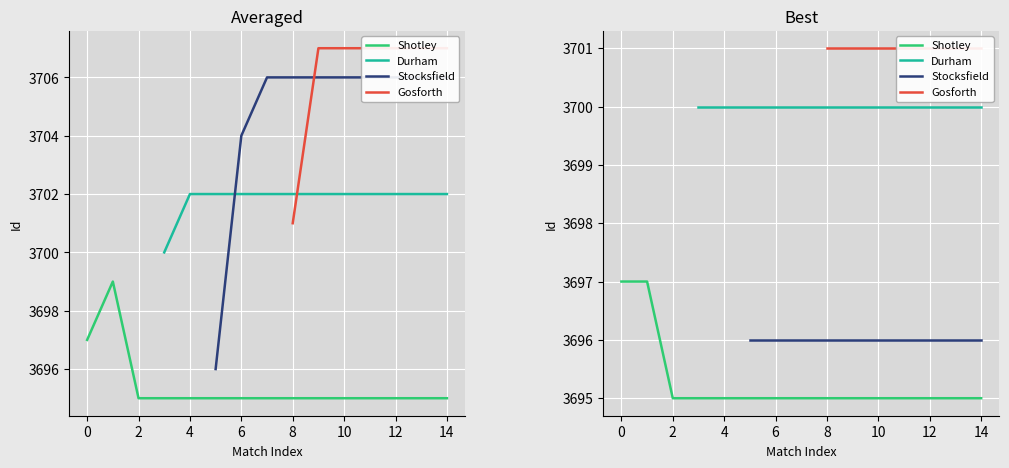

How many lines are shown in the chart?

4